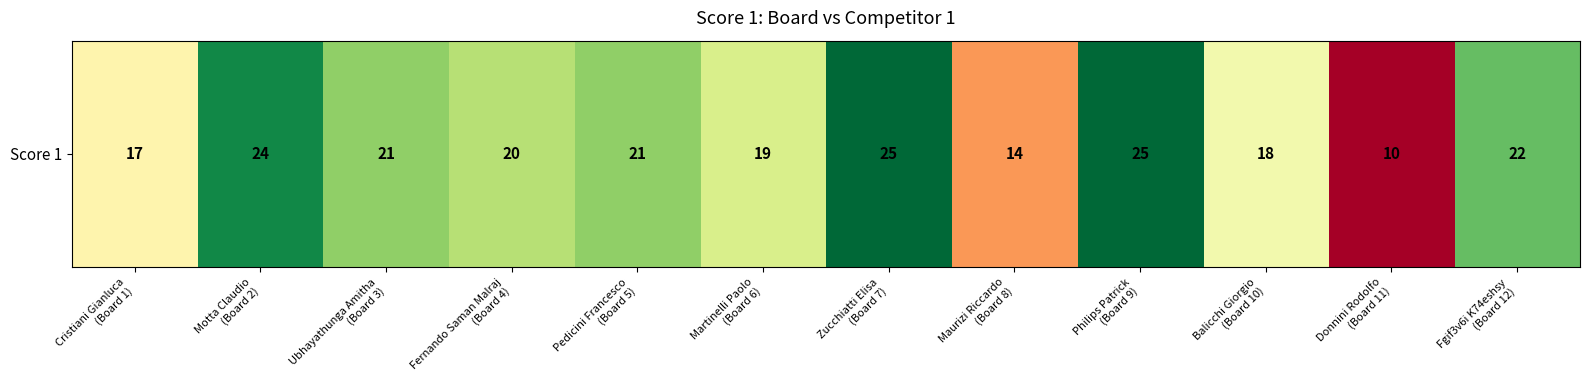

What is the smallest value displayed?

10